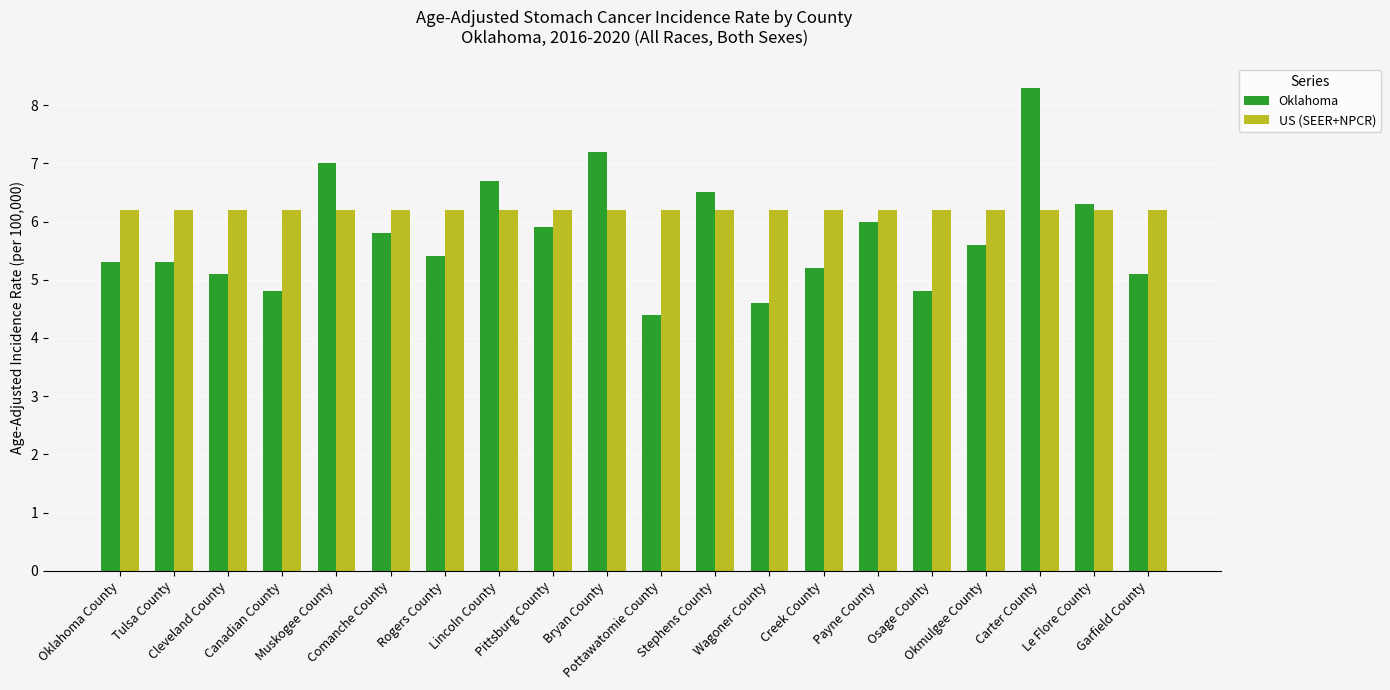

What value does the Oklahoma series have at Pottawatomie County?

4.4